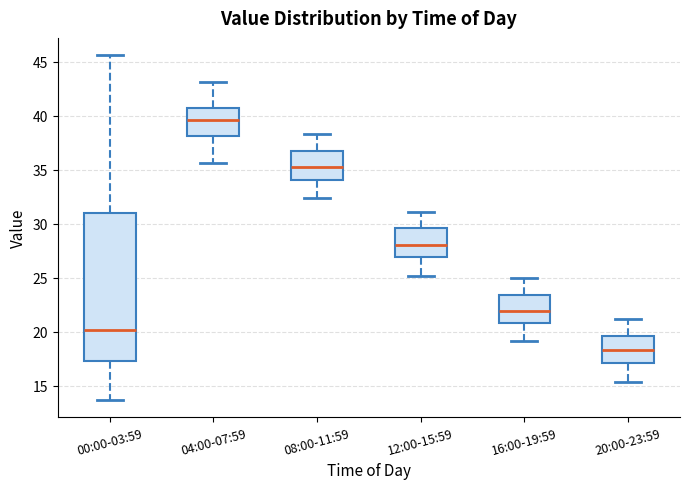

Where does the median line of the box for 04:00-07:59 sit on the y-axis? The values are not printed on the chart, so give them approximately, as read against the axis.

39.5